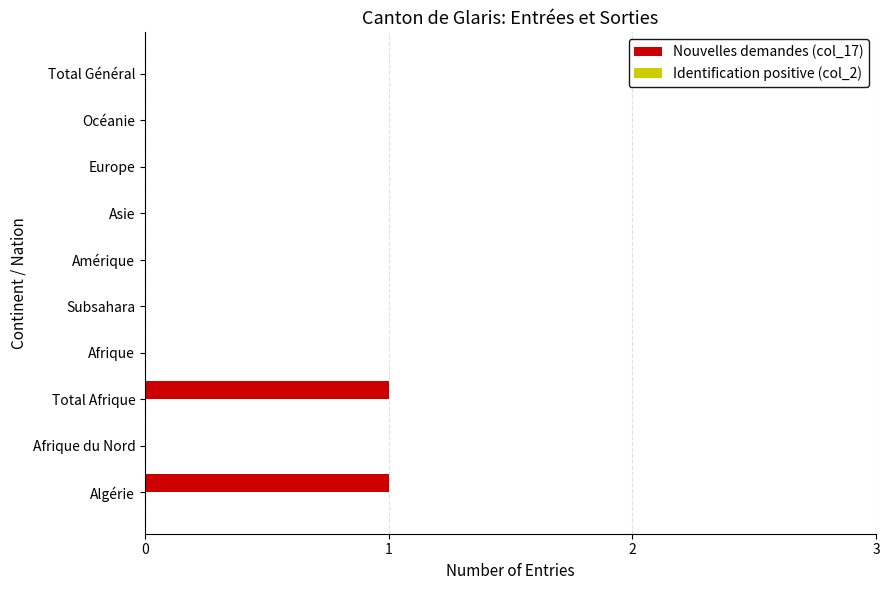

Which has a higher value, Total Afrique or Asie?

Total Afrique